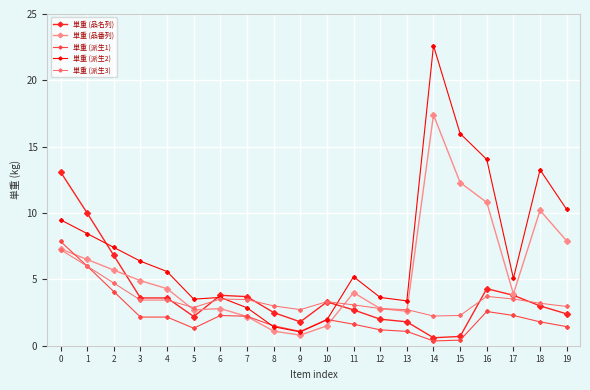

What is the difference between the 単重 (派生2) values at 16 and 18?

0.8